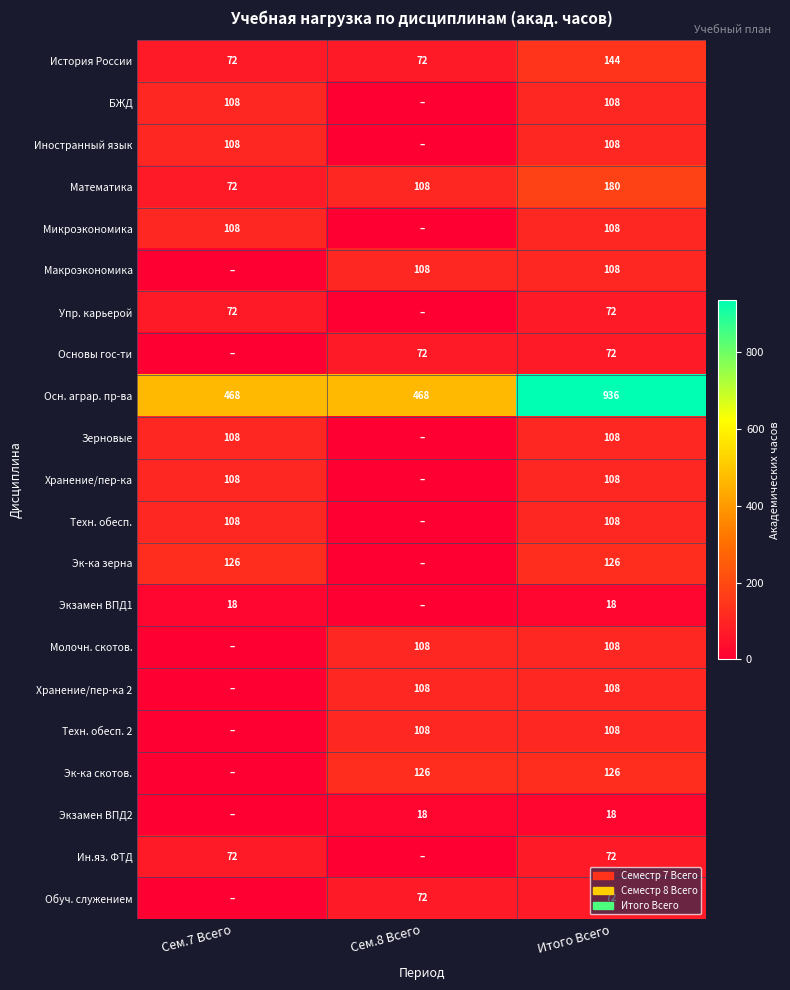

What is the sum of the Осн. аграр. пр-ва values at Сем.8 Всего and Сем.7 Всего?

936